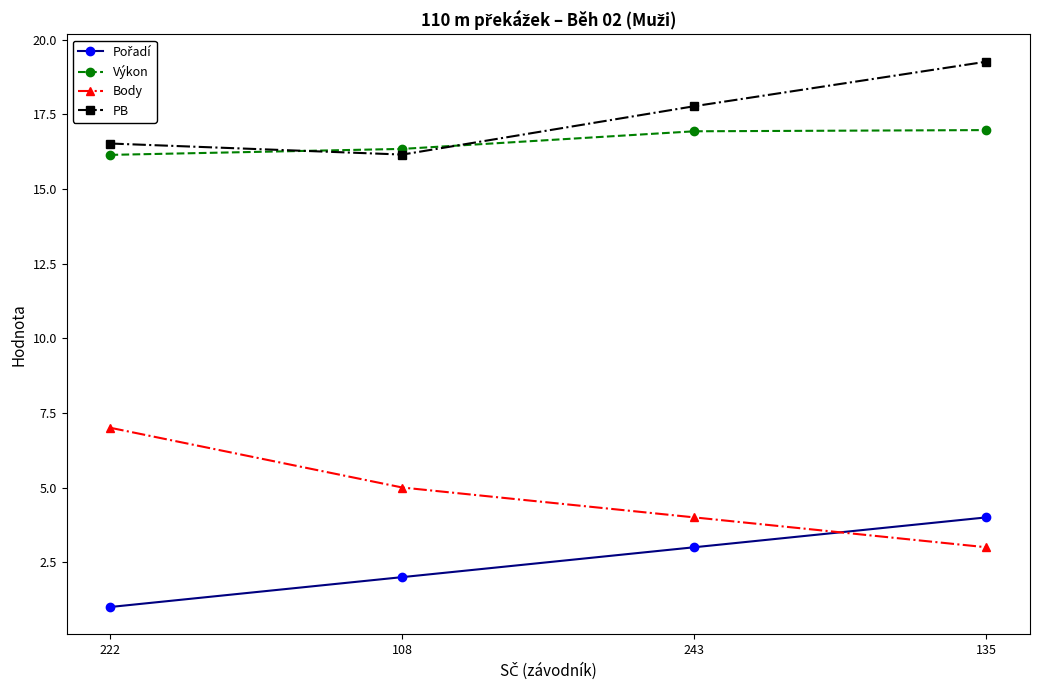

What position from the right is 135?

1